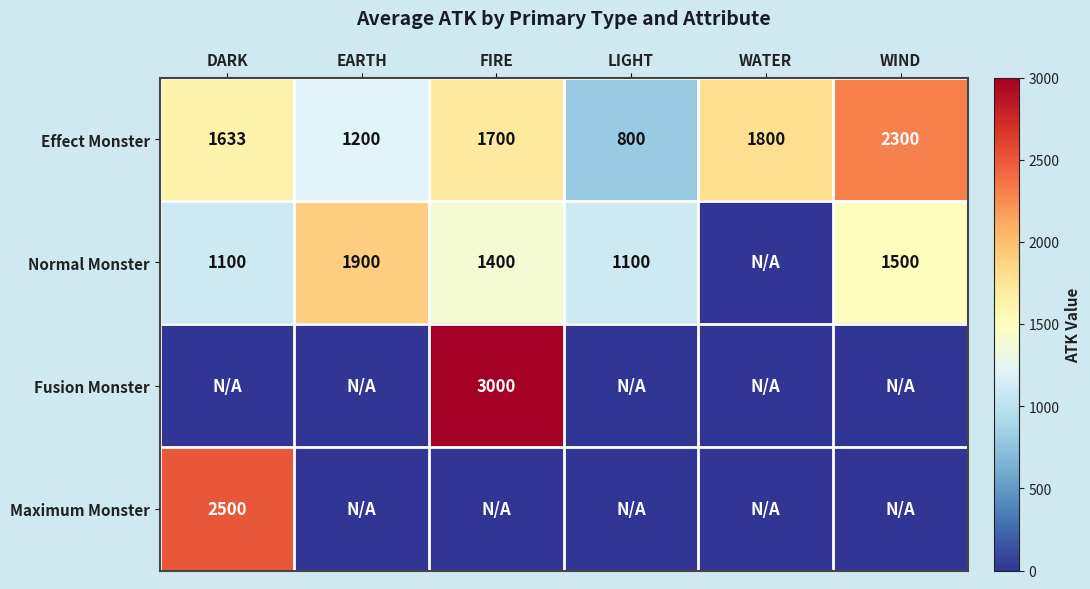

Between DARK and WIND, which is larger?

WIND